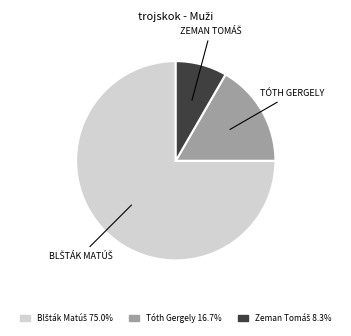

Is there a majority slice in this chart?

Yes